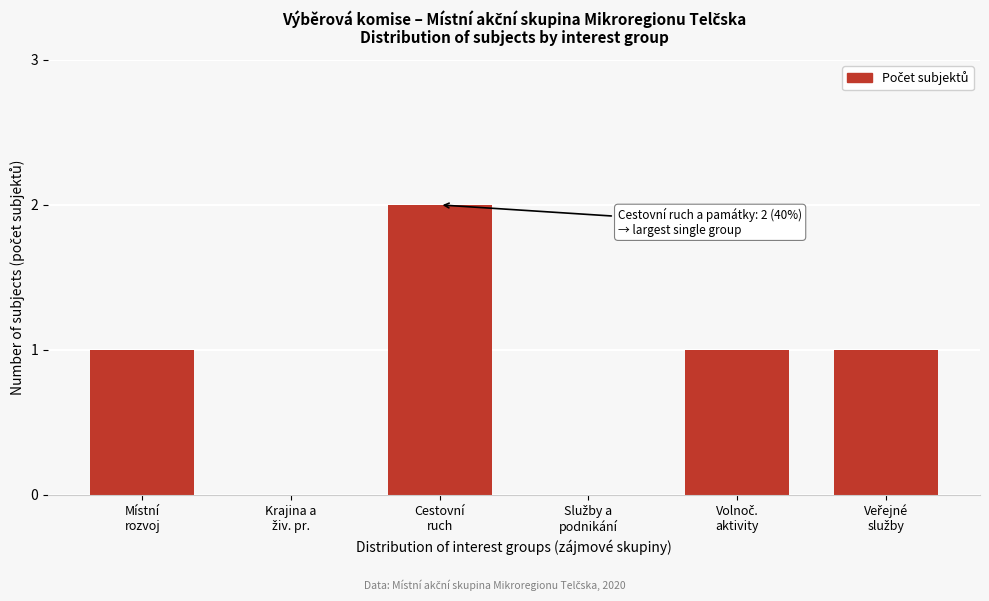

What is the sum of all values?

5